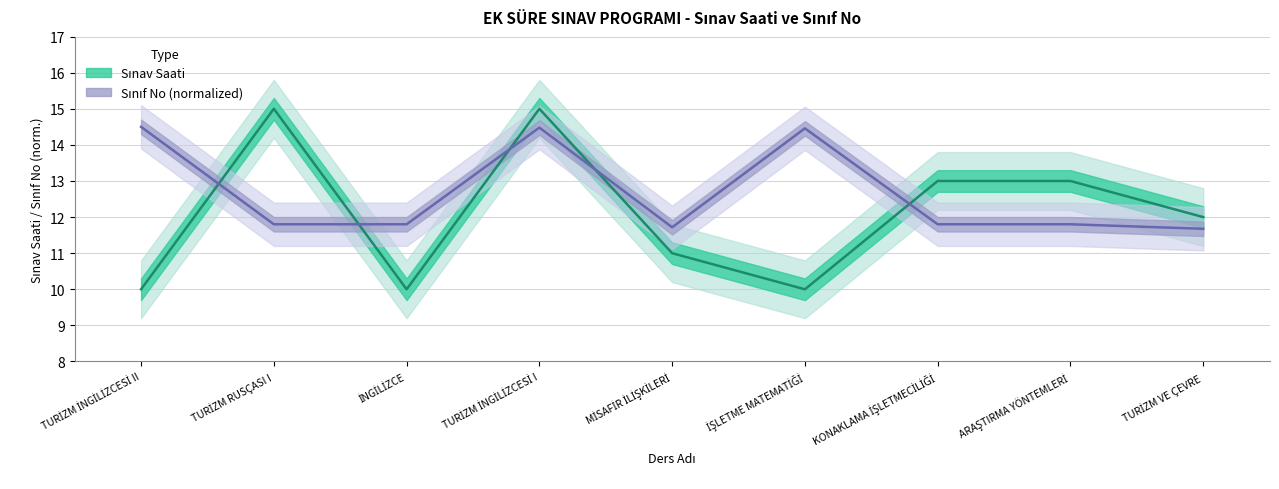

What is the difference between the Sınav Saati values at İNGİLİZCE and TURİZM VE ÇEVRE?

2.0